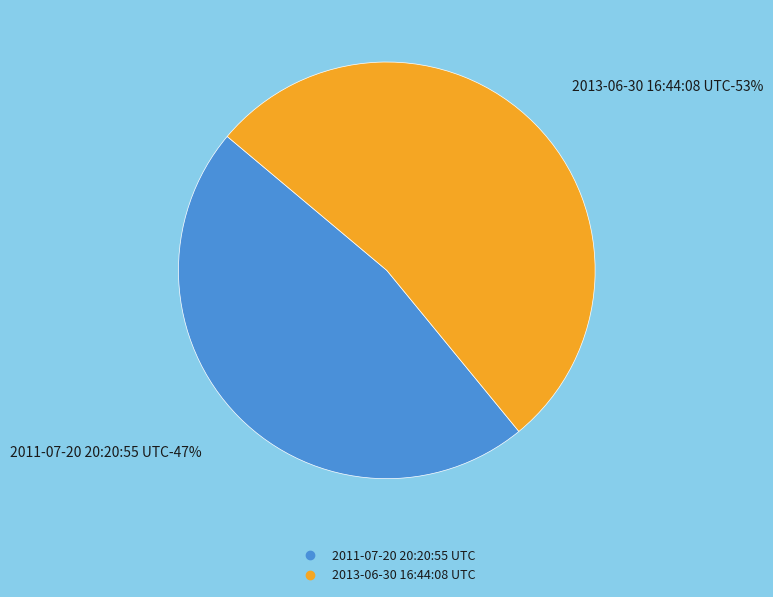

To the nearest percent, what is the difference between the 2013-06-30 16:44:08 UTC and 2011-07-20 20:20:55 UTC slice percentages?

6%